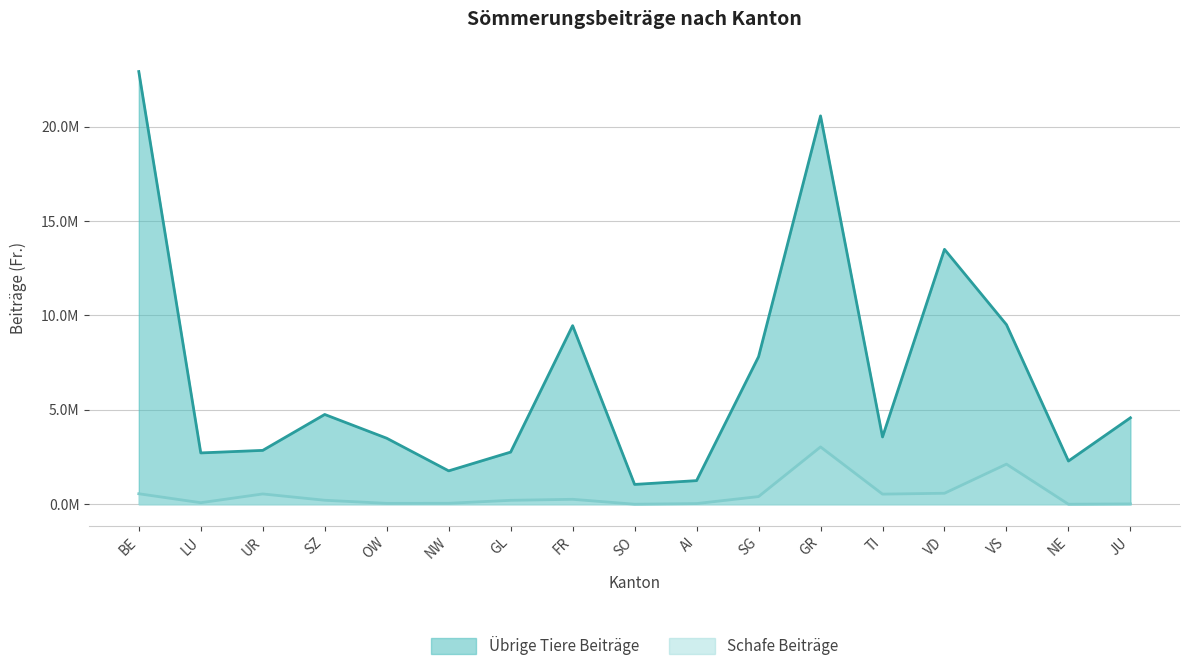

True or false: Übrige Tiere Beiträge has a value of 5321710.3 at VS.

False